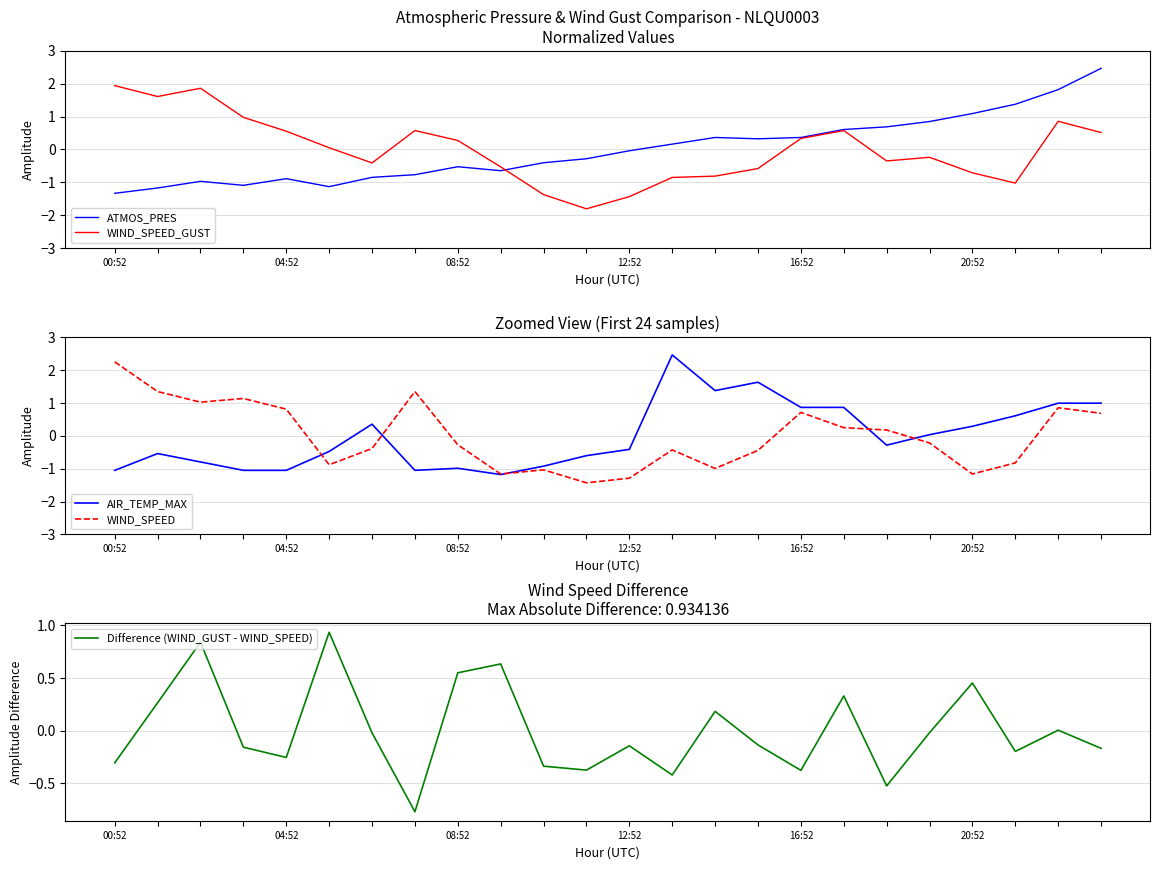

At how many categories does at least one series exceed 0?

21